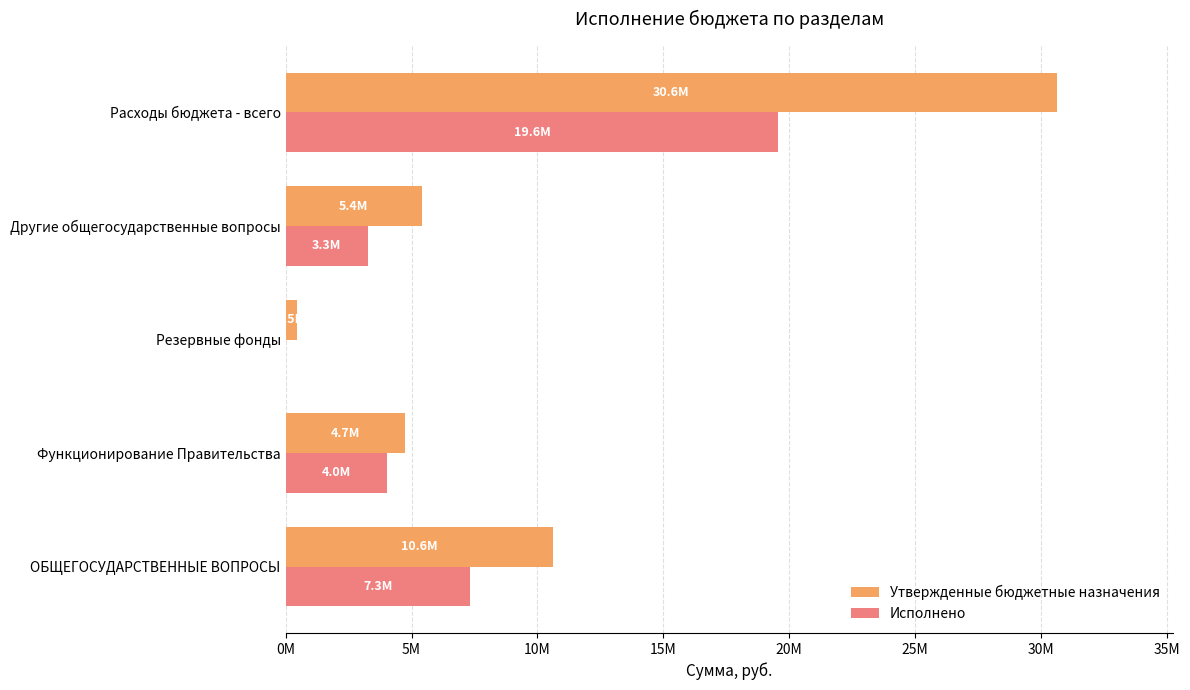

What is the label of the 1st bar from the right?

Расходы бюджета - всего